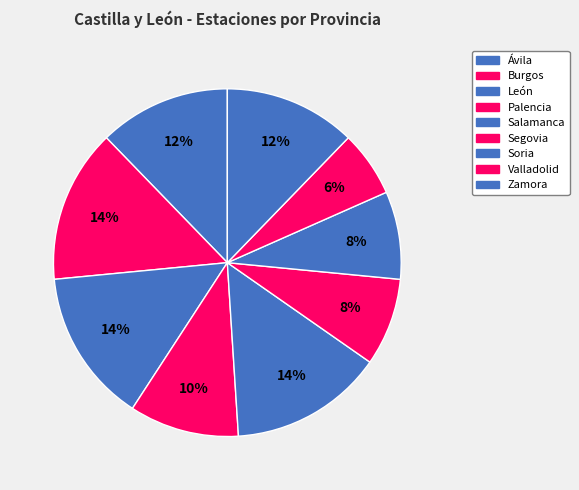

To the nearest percent, what percentage of the pie is Burgos?

14%